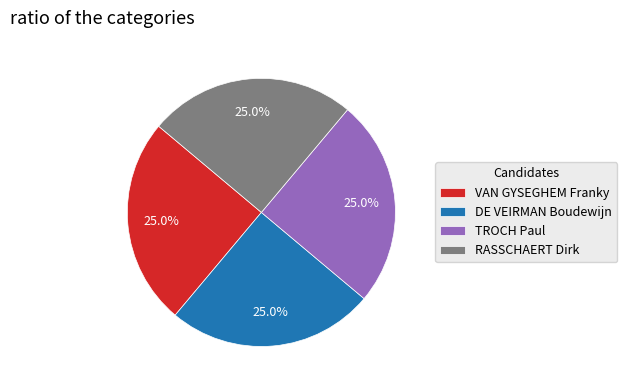

What percentage is the DE VEIRMAN Boudewijn slice, to the nearest percent?

25%